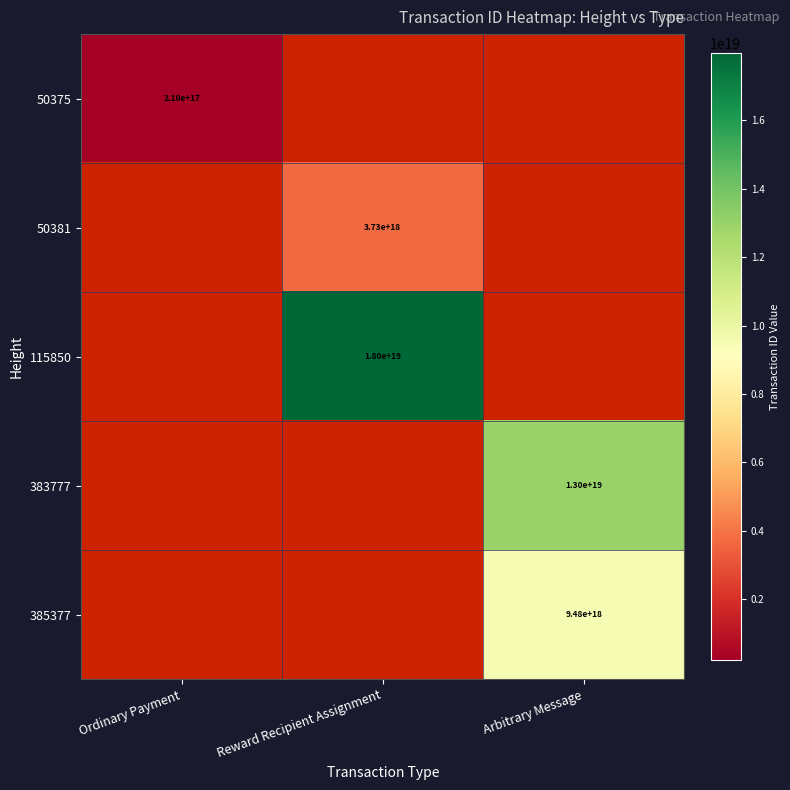

The 115850 series shows 5875323577256280064 at Reward Recipient Assignment. True or false?

False